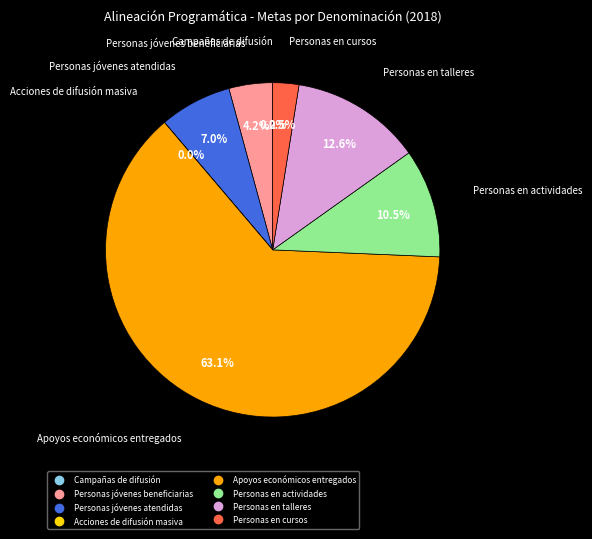

To the nearest percent, what percentage of the pie is Personas jóvenes beneficiarias?

4%